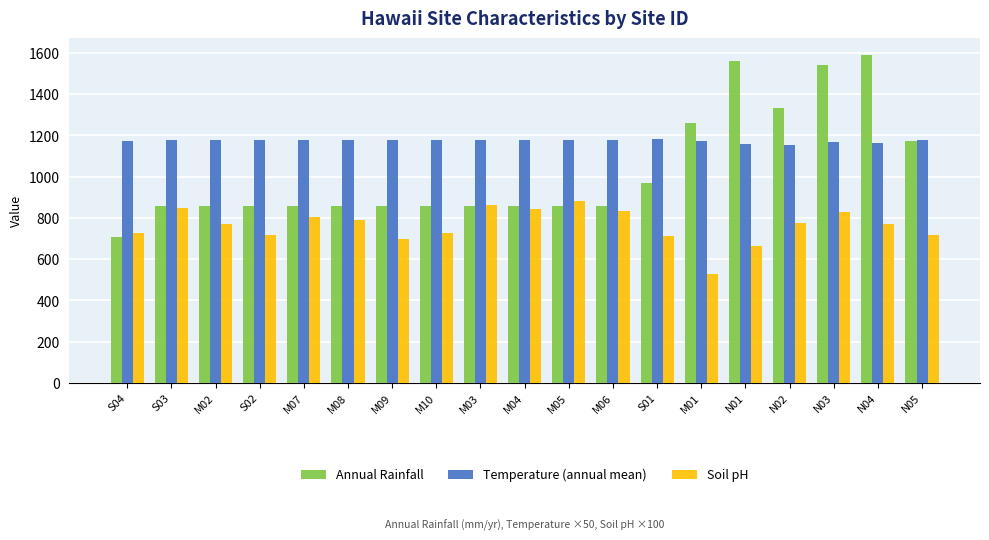

How many groups of bars are there?

19